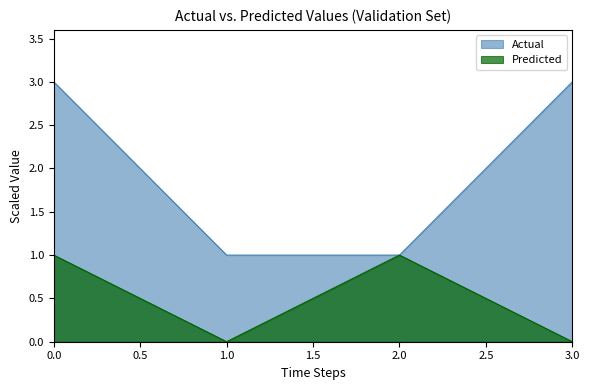

Which series changed the most between 2.0 and 3.0?

Actual